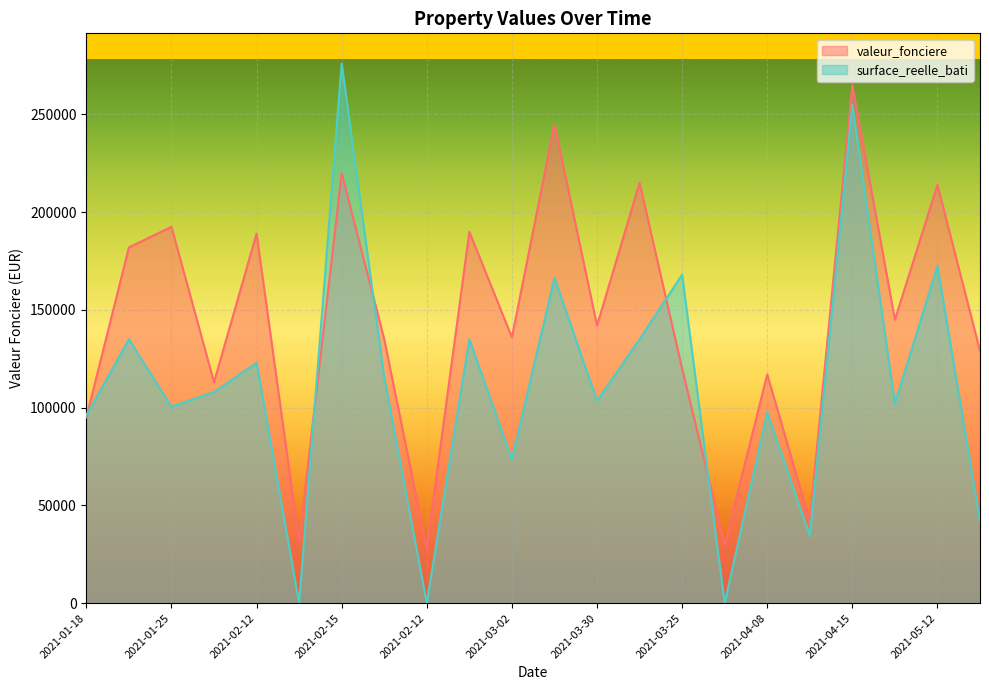

What is the sum of all valeur_fonciere values?

3176077